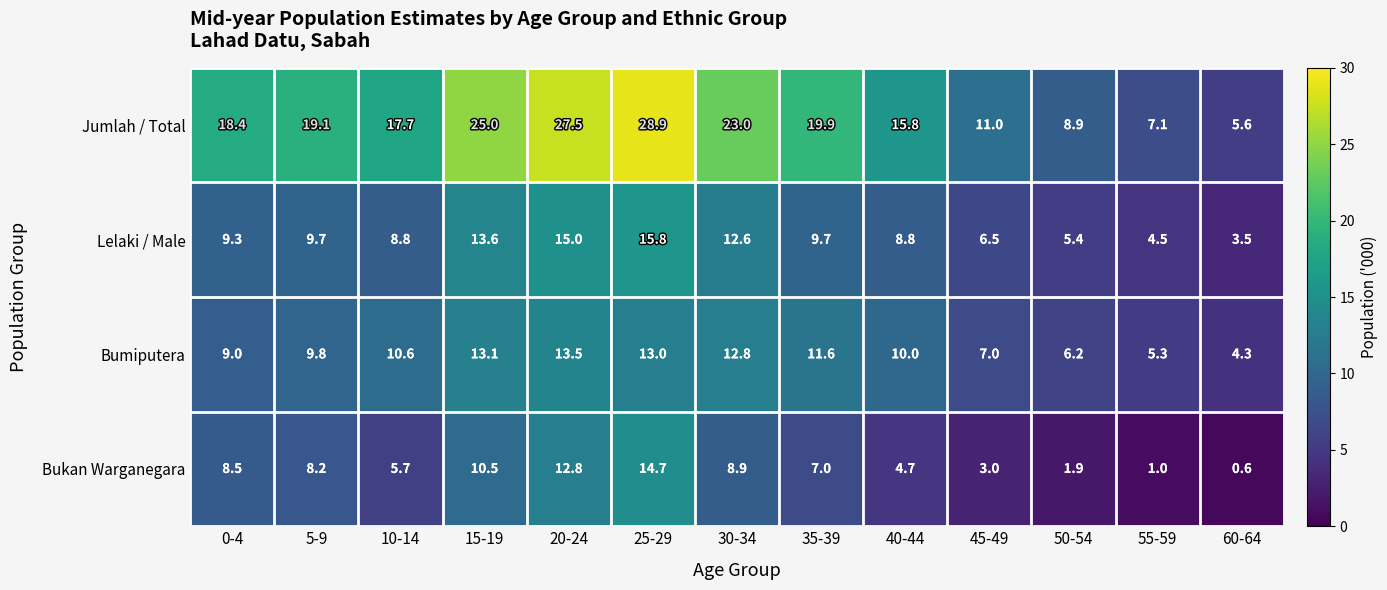

Rank the series at 40-44 from lowest to highest value.

Bukan Warganegara, Lelaki / Male, Bumiputera, Jumlah / Total